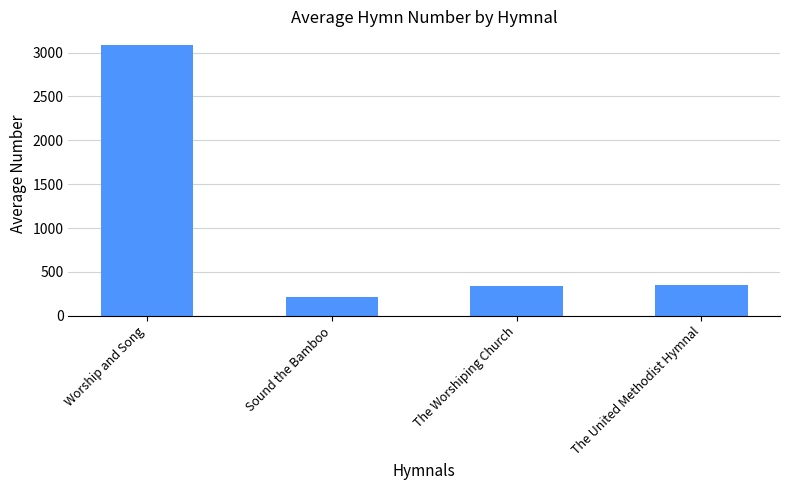

What is the approximate value at The United Methodist Hymnal?

347.8